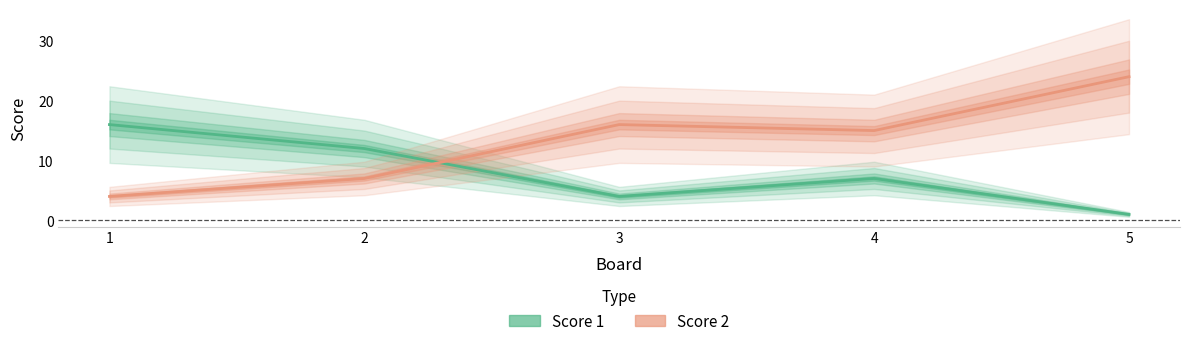

Does the chart display data point markers on the line(s)?

No